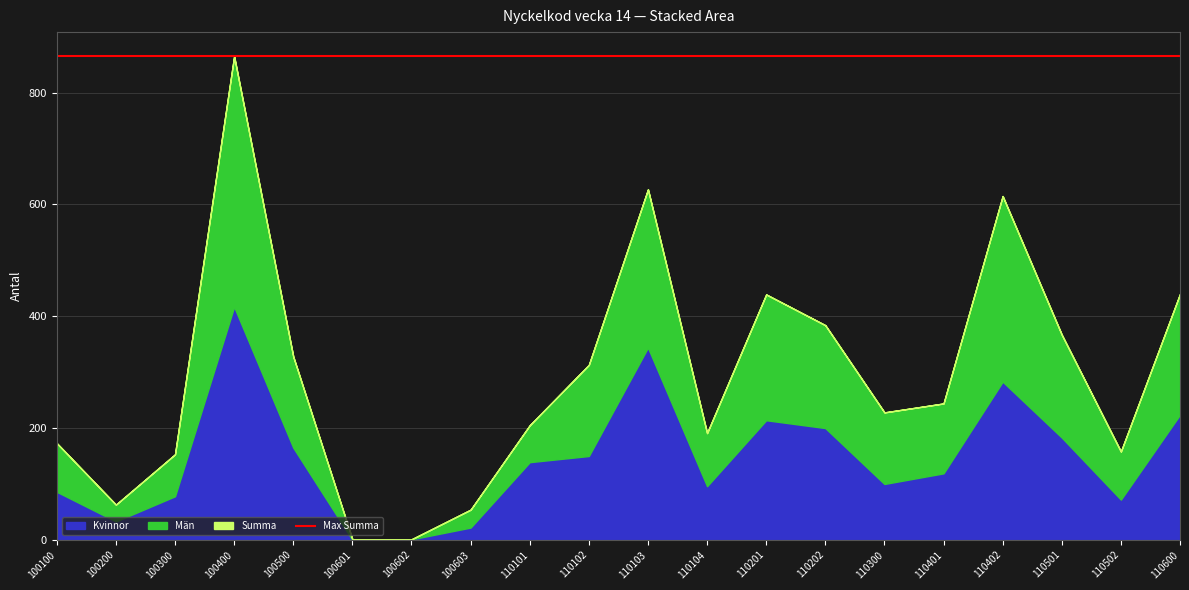

How many interior local valleys does the Män series have?

5